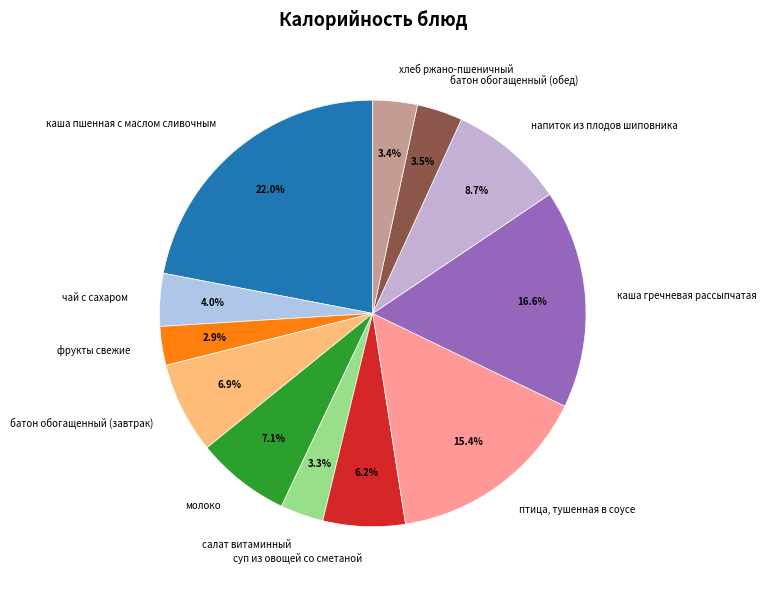

How many segments does this pie chart have?

12